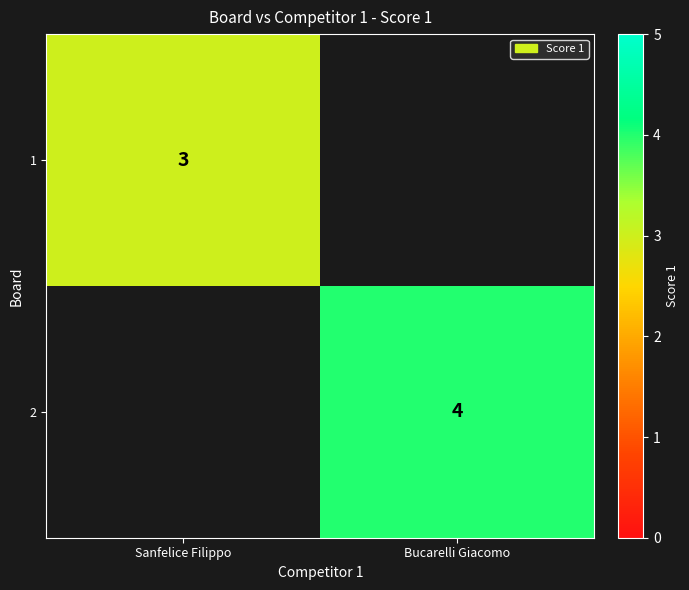

Is the value of 2 at Bucarelli Giacomo greater than the value of 1 at Sanfelice Filippo?

Yes